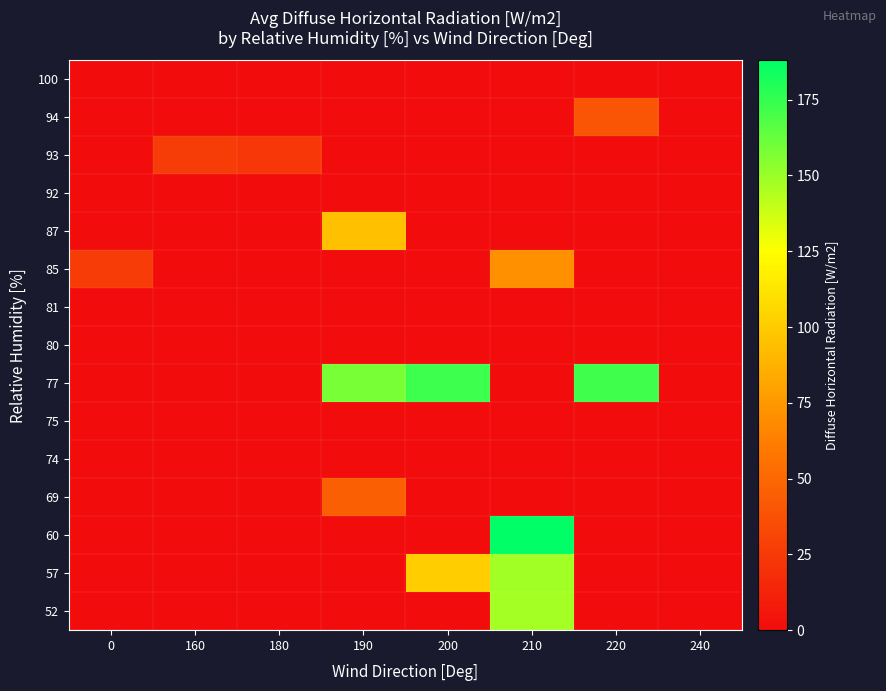

What is the spread (max minus min) of values at 0?

26